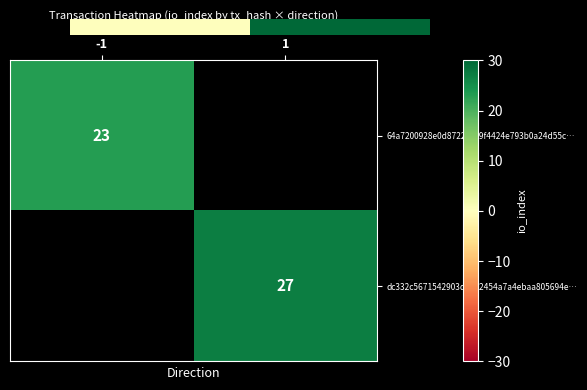

The 64a7200928e0d8722c5e9f4424e793b0a24d55c… series shows 34 at -1. True or false?

False